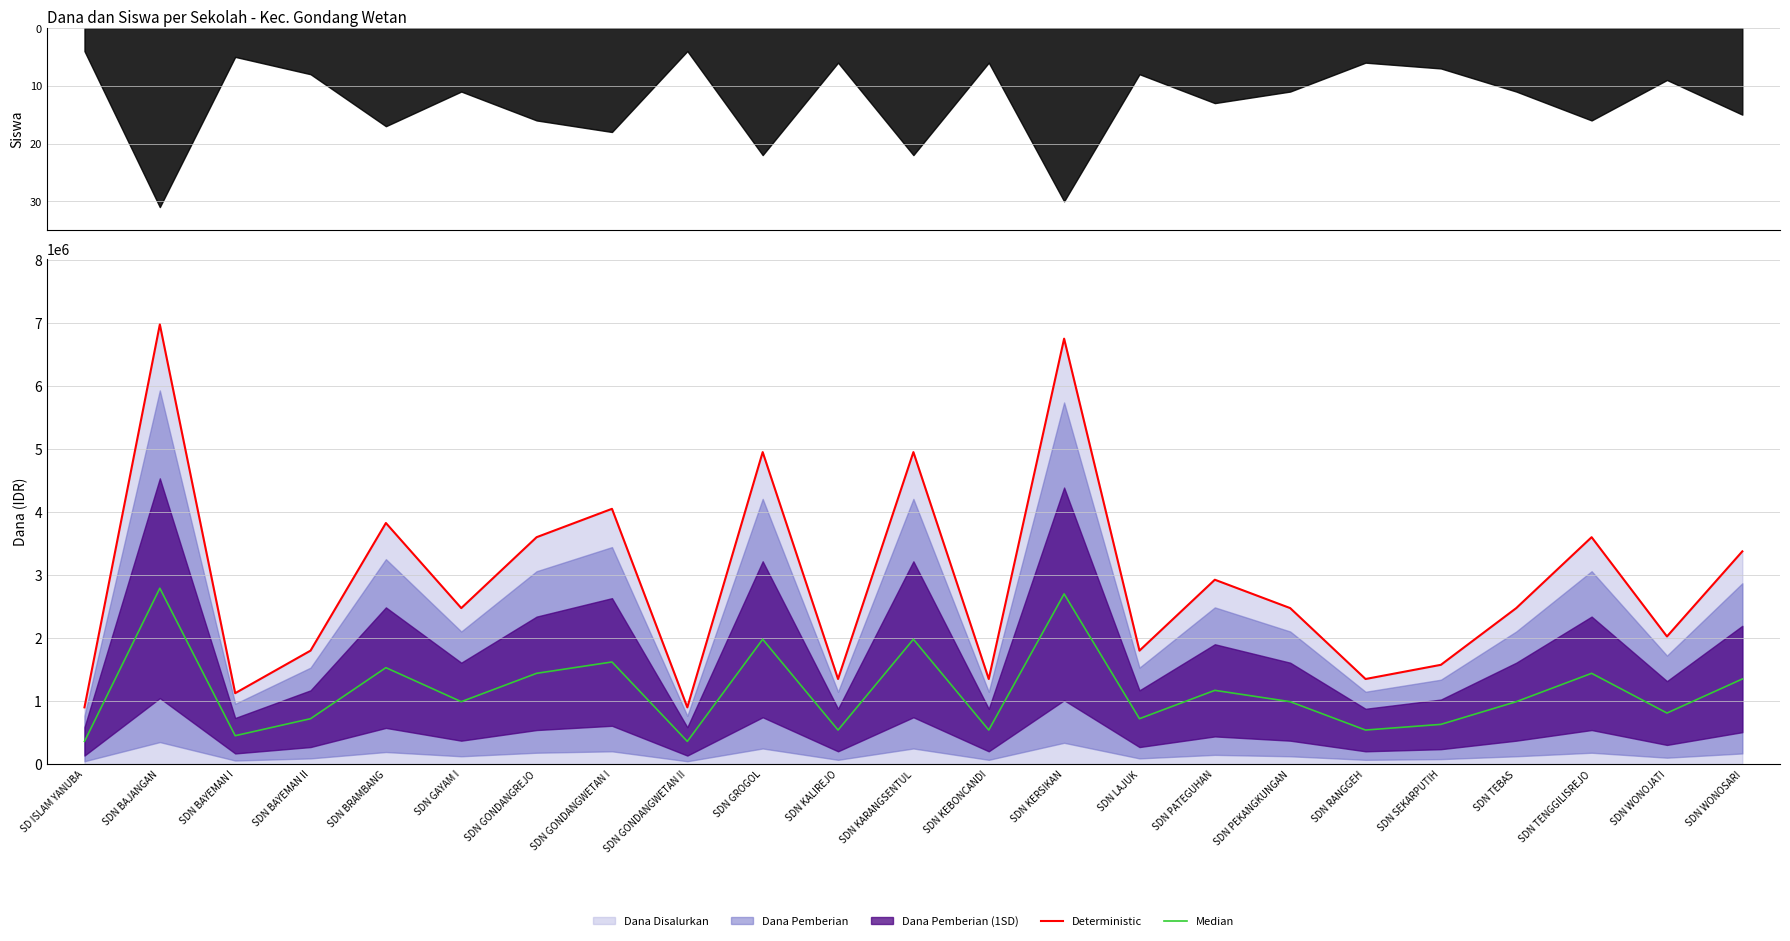

Reading left to right, what are all the values shown in this chart?

Deterministic: 900000	6975000	1125000	1800000	3825000	2475000	3600000	4050000	900000	4950000	1350000	4950000	1350000	6750000	1800000	2925000	2475000	1350000	1575000	2475000	3600000	2025000	3375000
Median: 360000	2790000	450000	720000	1530000	990000	1440000	1620000	360000	1980000	540000	1980000	540000	2700000	720000	1170000	990000	540000	630000	990000	1440000	810000	1350000